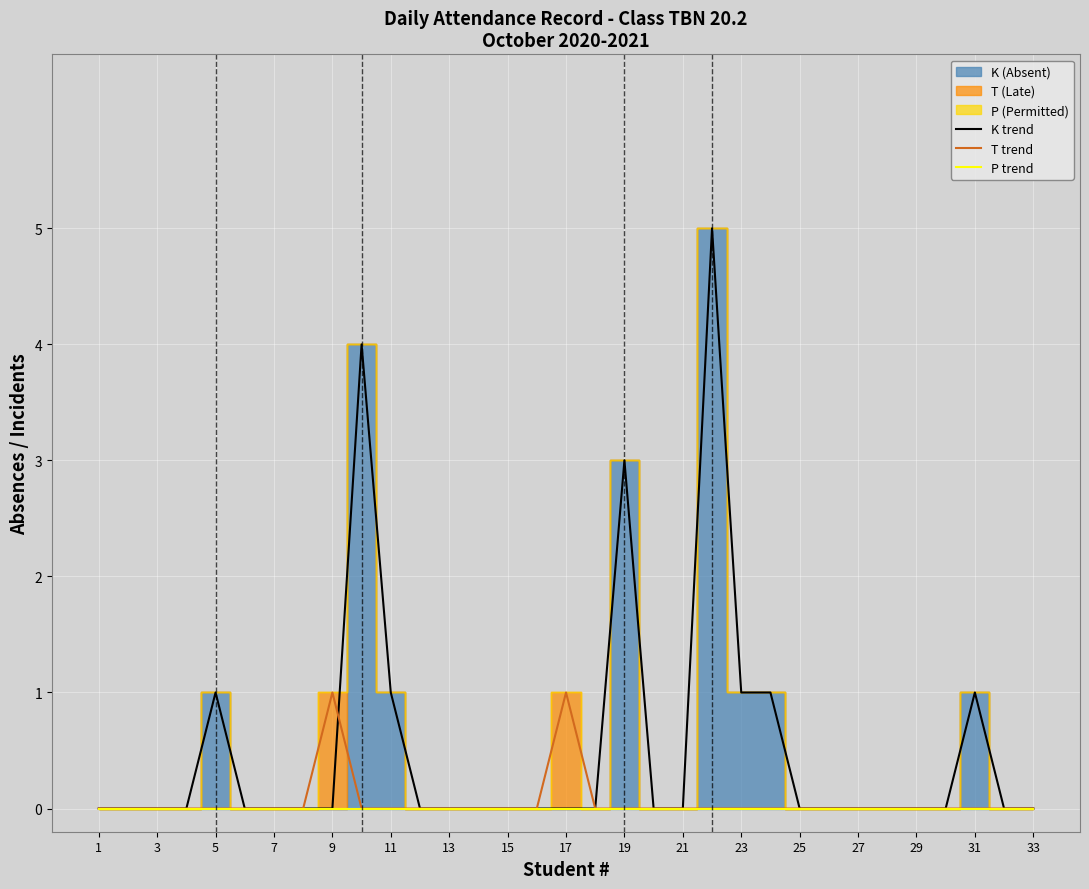

Between 27 and 31, which series saw the biggest shift?

K trend